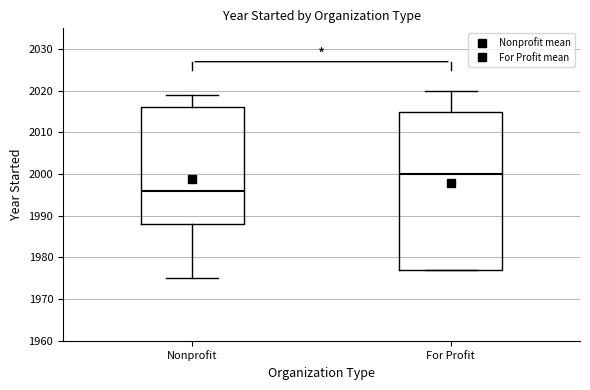

Comparing the boxes themselves (not the whiskers), which one is the tallest?

For Profit